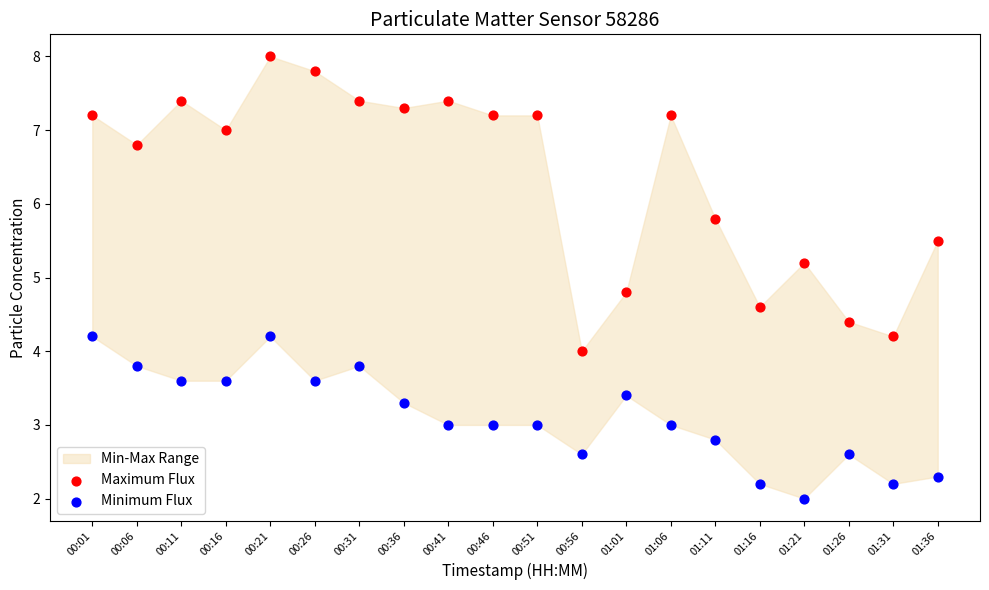

Which series has the largest Y range (max minus min)?

Maximum Flux